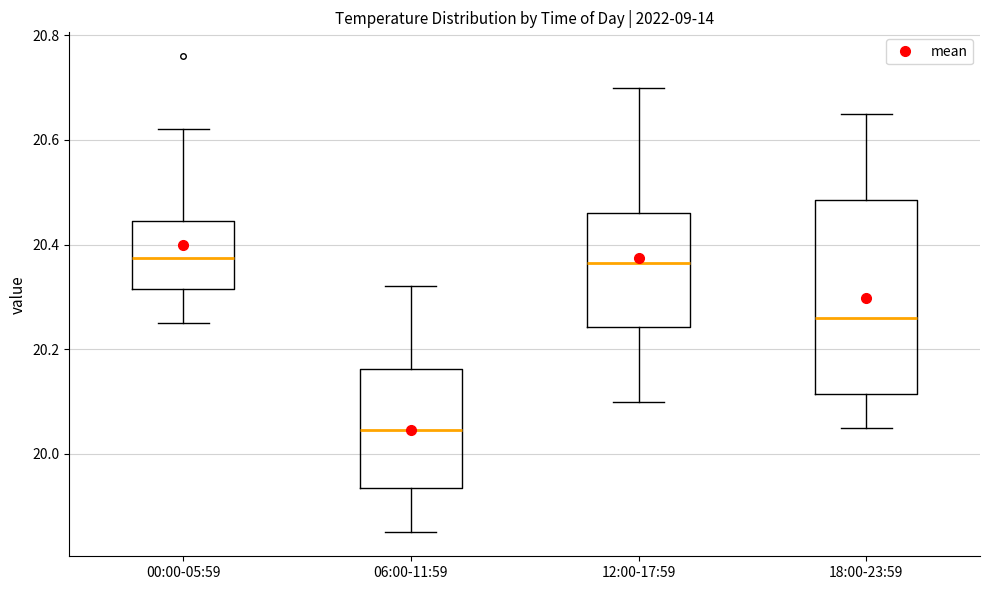

Which box's median line is the lowest?

06:00-11:59